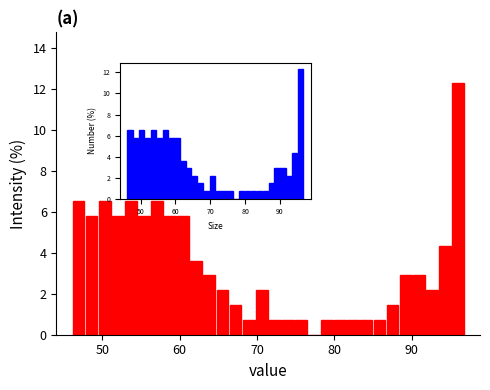

Around what value on the x-axis is the tallest bar? Give the approximate position of its centre, as read against the axis.

96